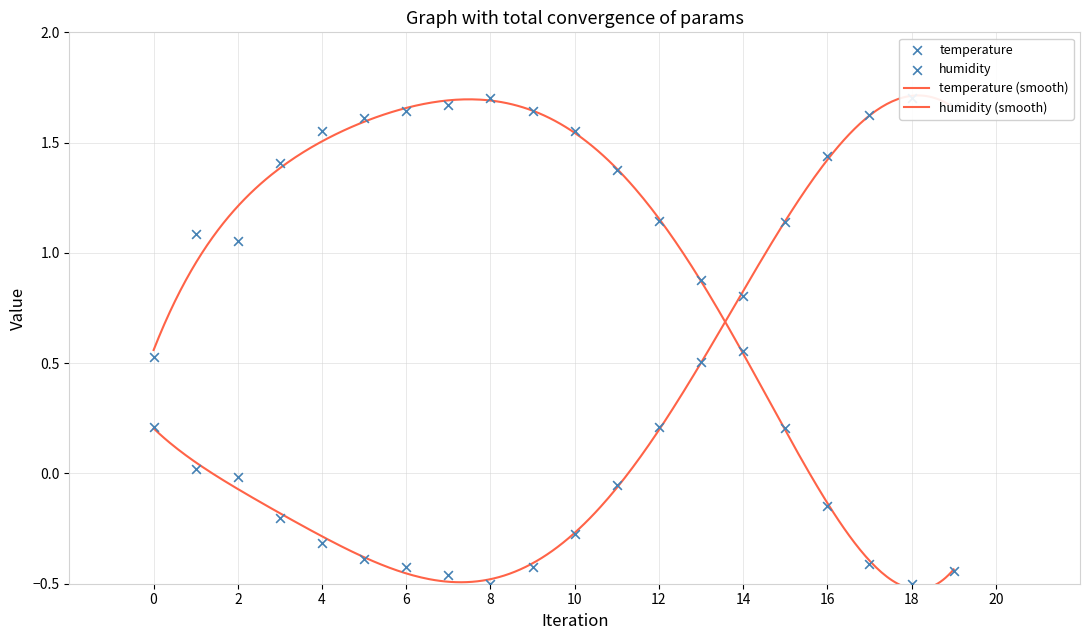

At how many categories does at least one series exceed 0?

20